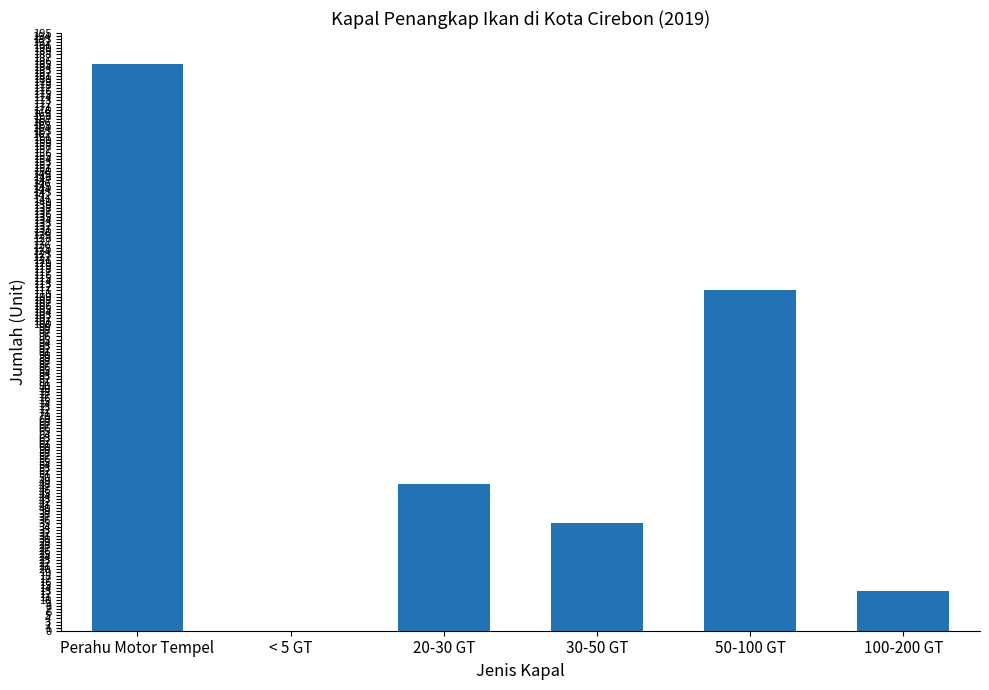

Read the value at Perahu Motor Tempel.

185